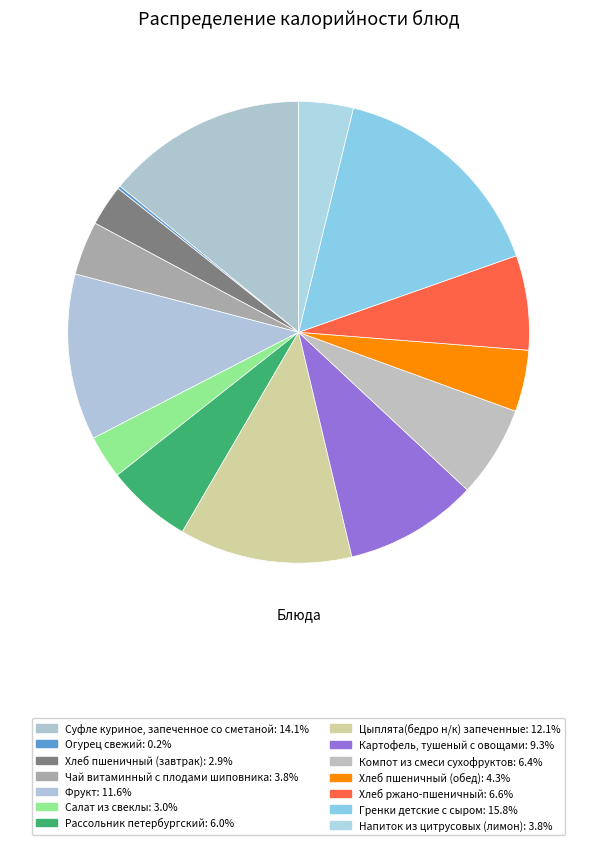

Does any single category account for the majority?

No